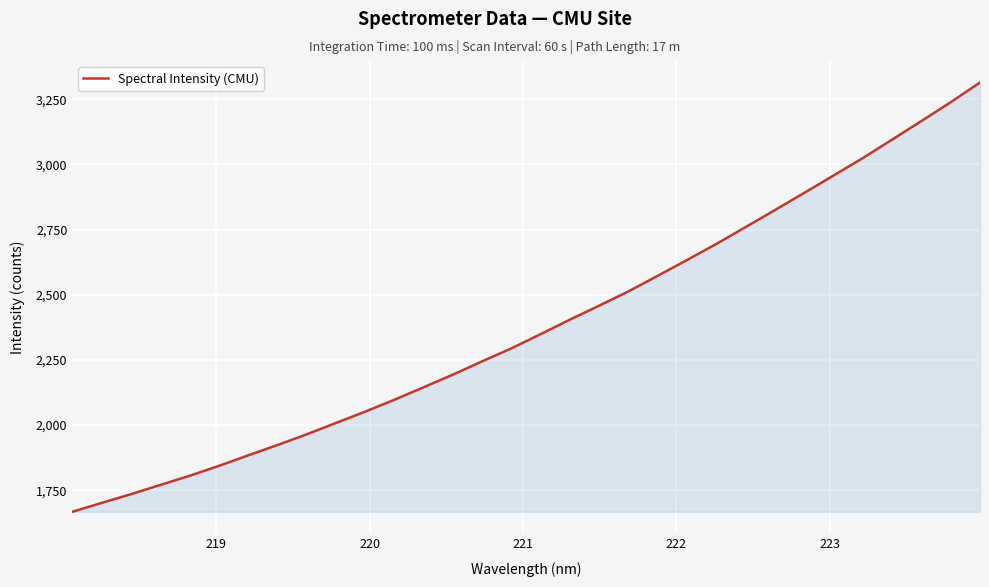

What is the smallest value displayed?

1666.9